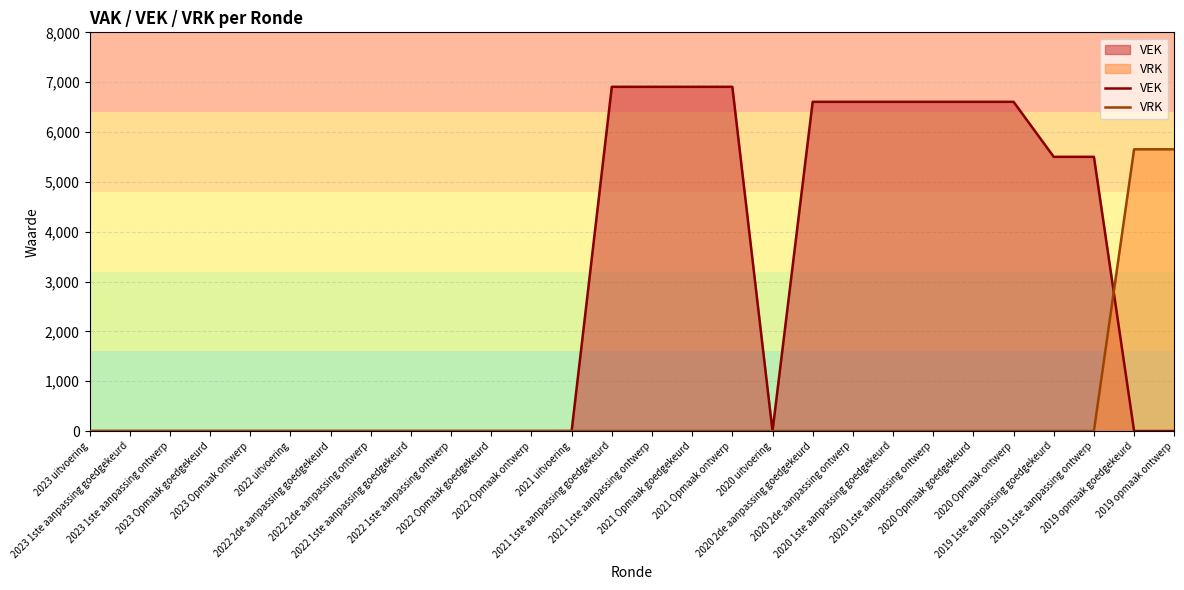

At 2022 1ste aanpassing ontwerp, list the series in order from smallest to largest.

VEK, VRK